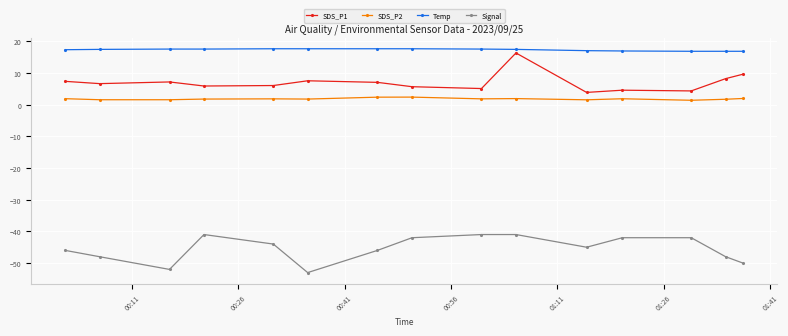

What is the maximum value shown in the chart?

17.6